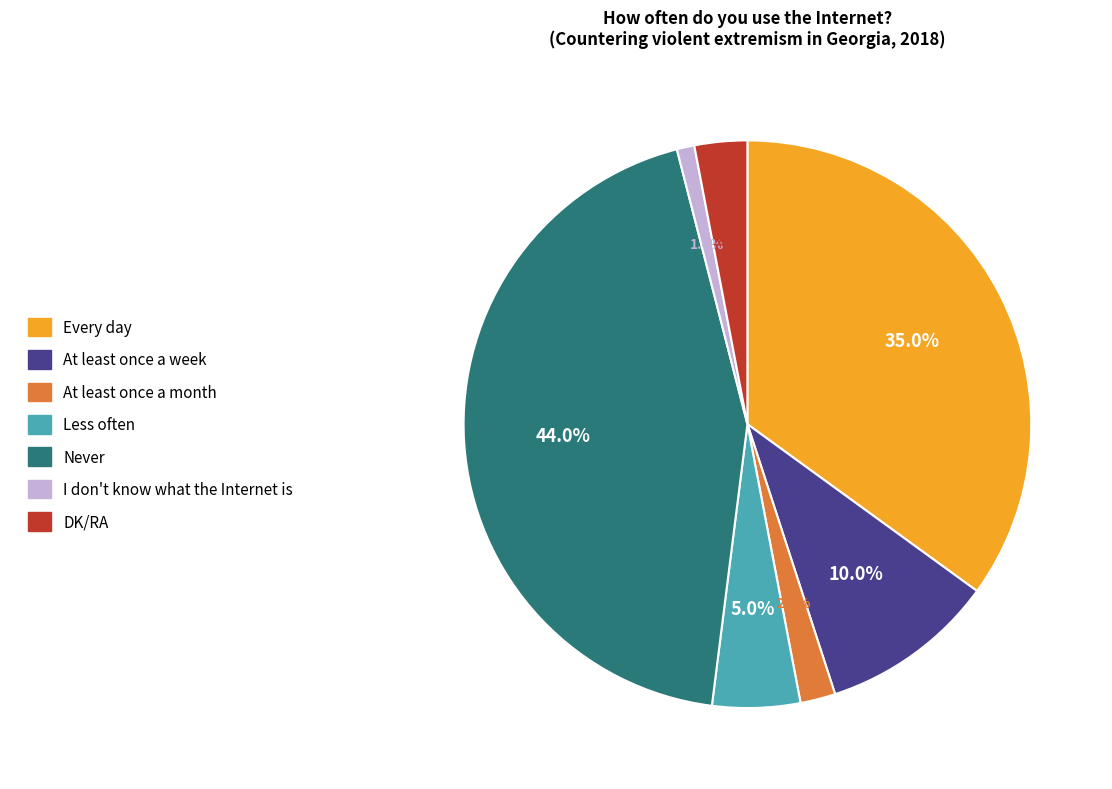

Which has a higher value, Every day or At least once a month?

Every day